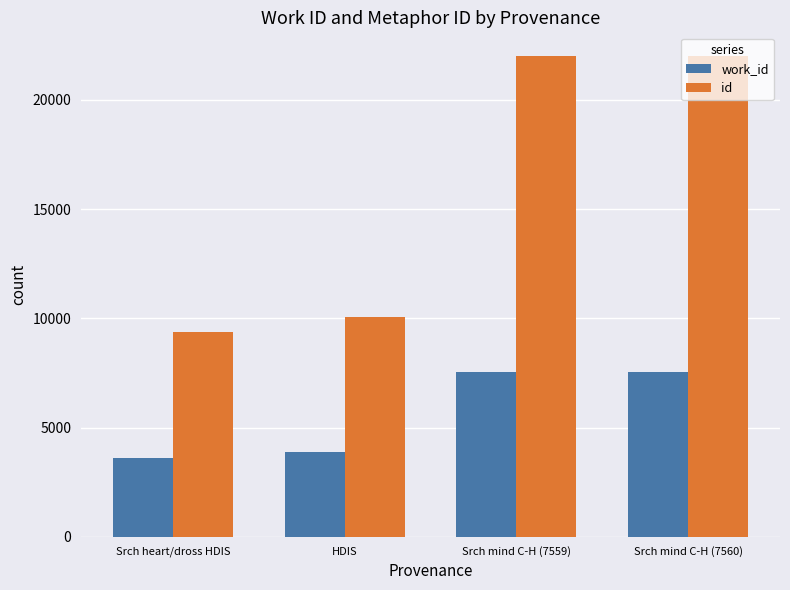

What are all the series names shown in the legend?

work_id, id